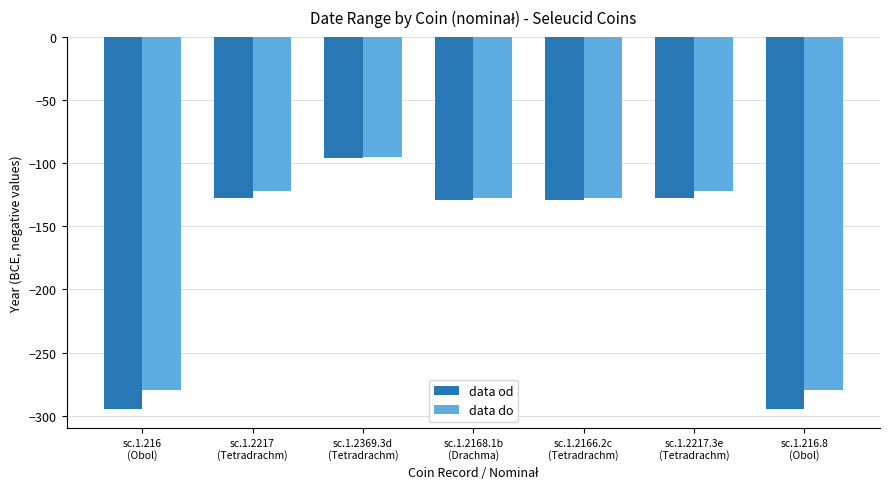

What is the total value across all series at sc.1.216
(Obol)?

-575